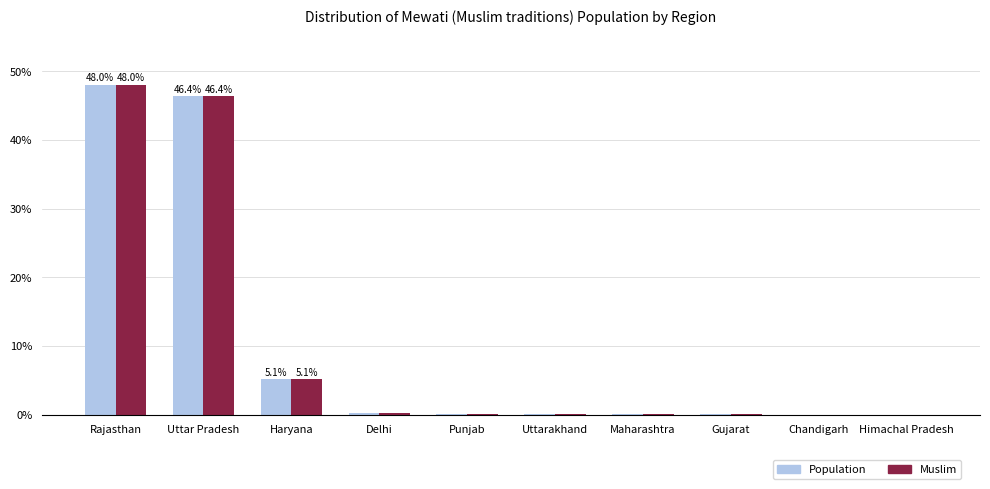

What is the greatest value displayed?

48.0